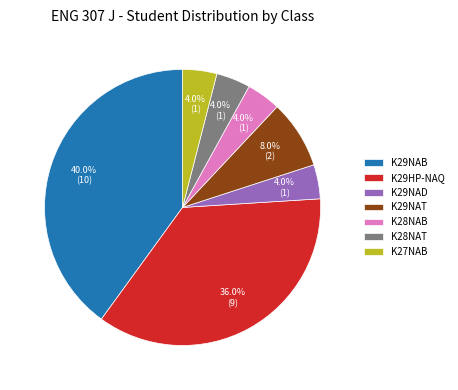

Approximately how many times larger is the value at K29NAT compared to K29HP-NAQ?

0.2